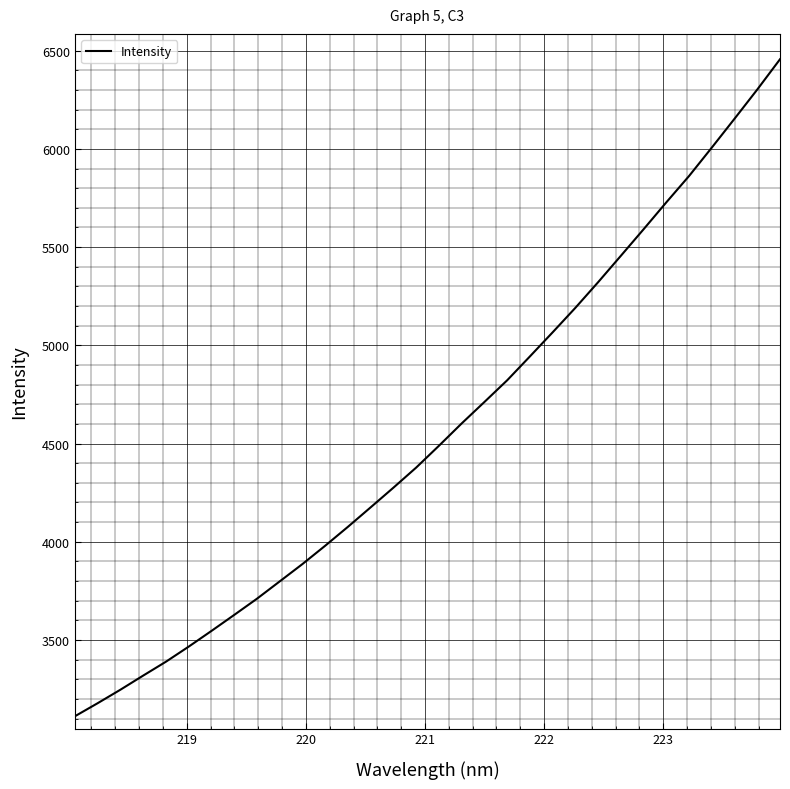

What is the difference between the maximum and minimum values?

3345.0